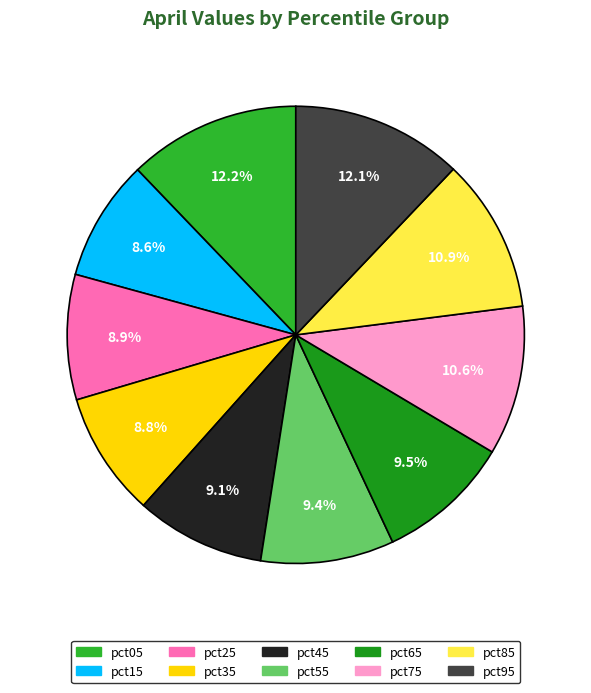

Combined, do pct35 and pct95 account for over 50%?

No